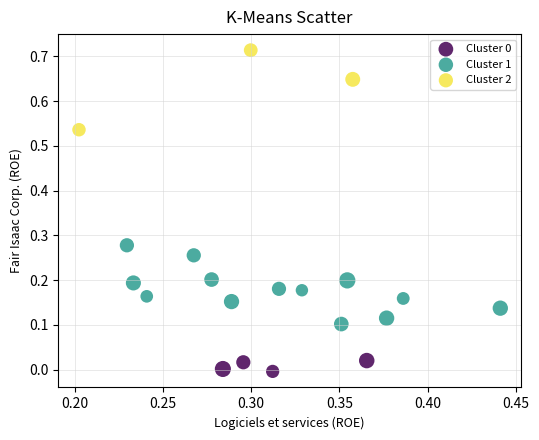

Which series contains the highest Y value?

Cluster 2